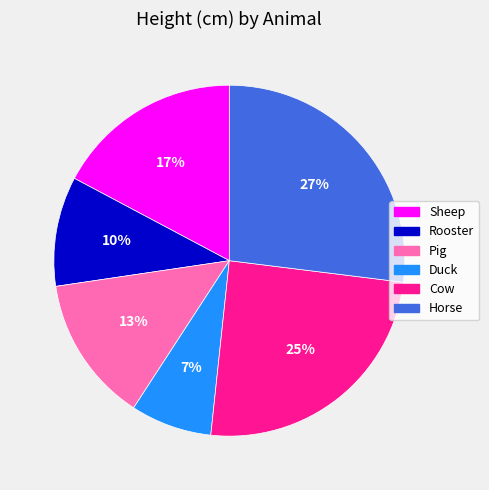

How many segments does this pie chart have?

6